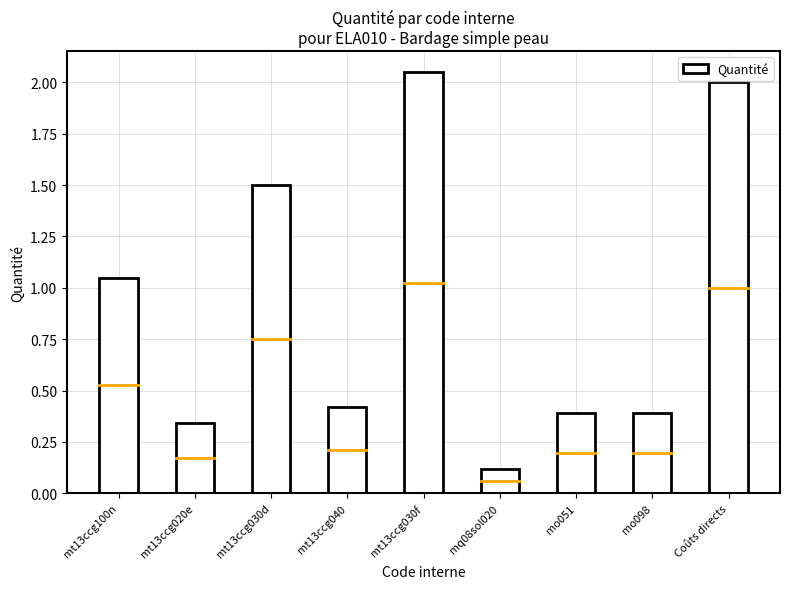

Which label corresponds to the smallest value in the chart?

mq08sol020